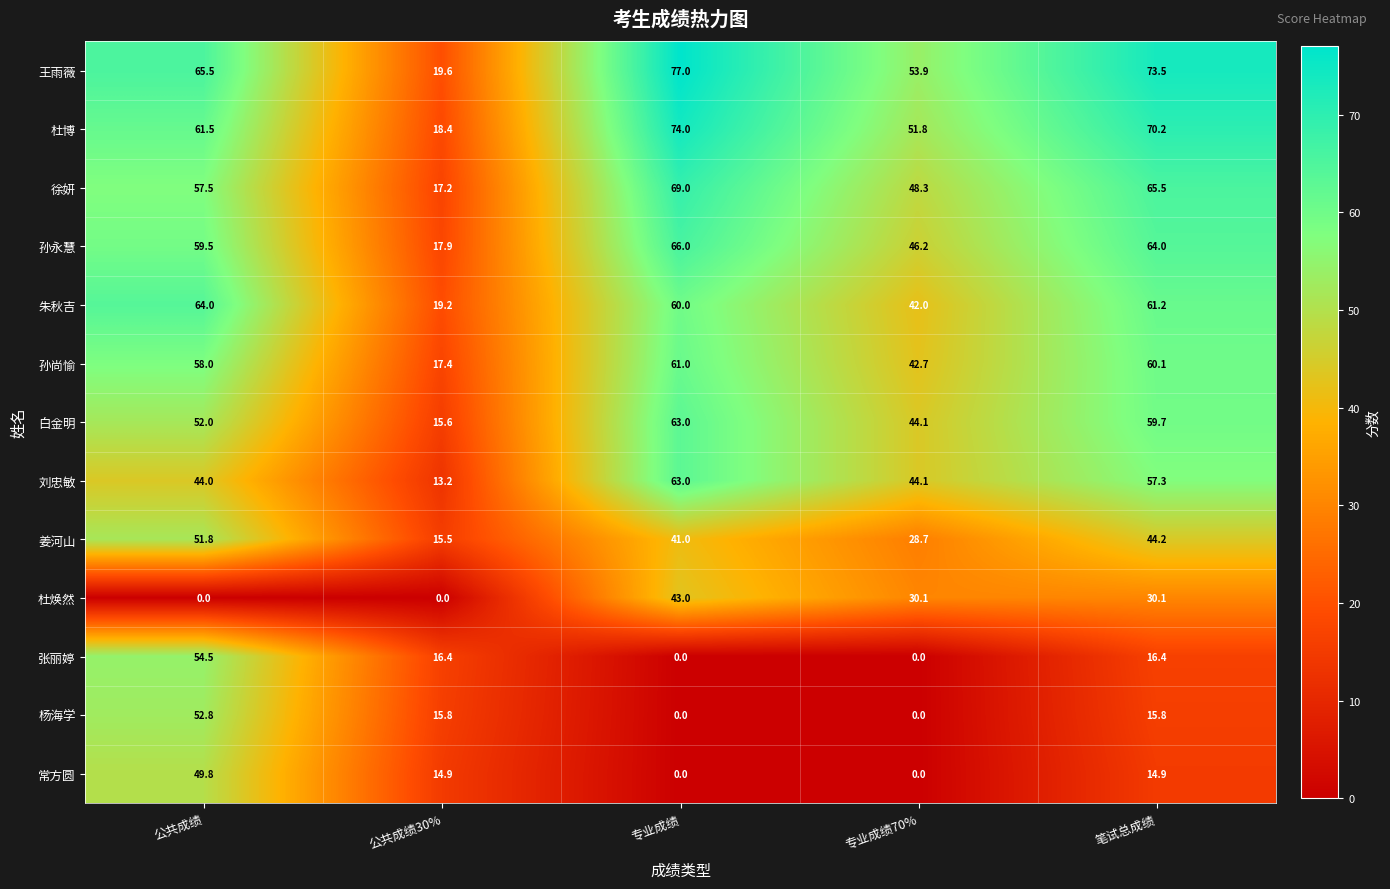

What is the maximum value shown in the chart?

77.0